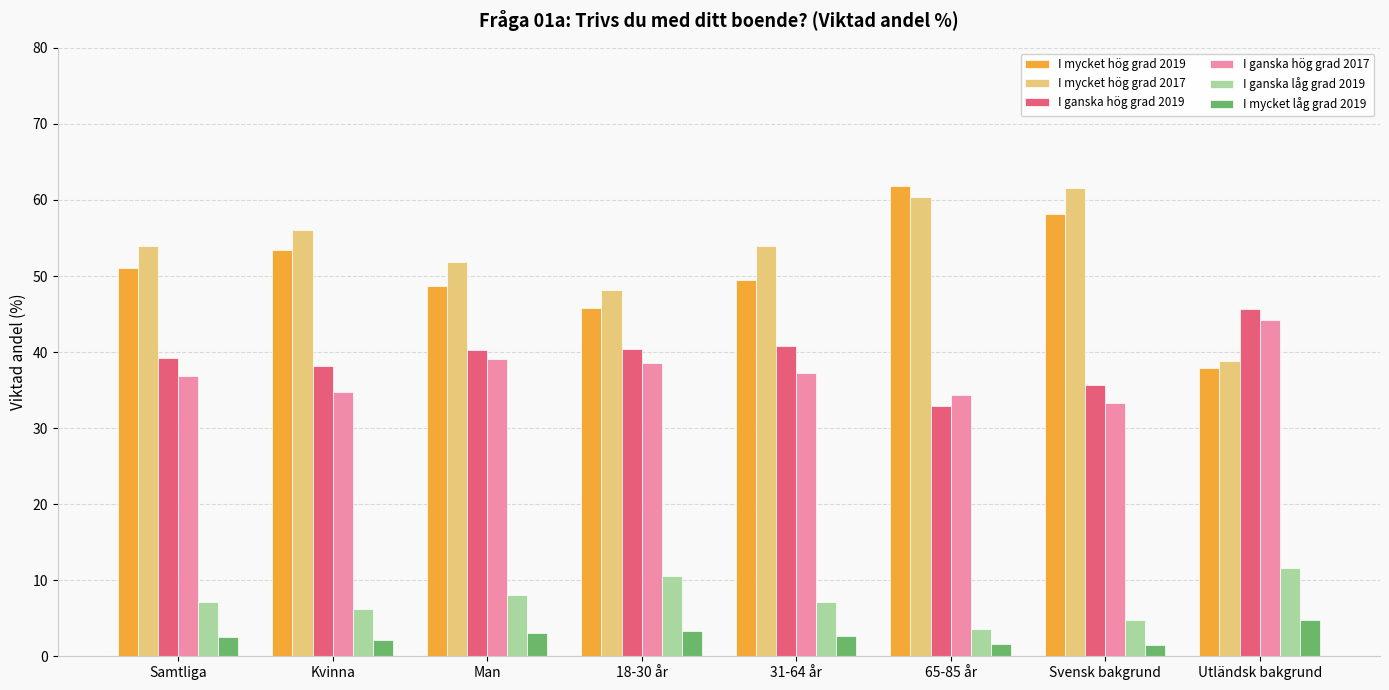

Is the value of I mycket låg grad 2019 at Man greater than the value of I mycket hög grad 2017 at Svensk bakgrund?

No